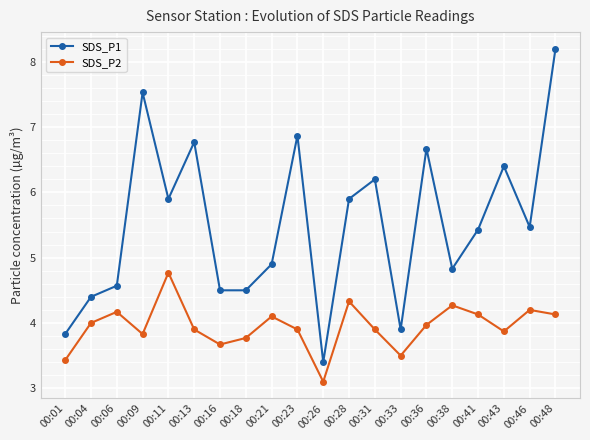

What is the difference between the highest and lowest values at 00:23?

3.0